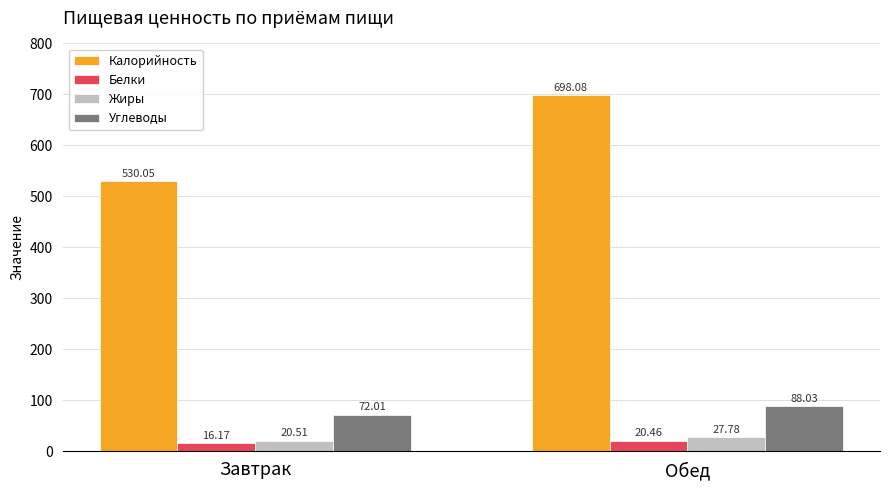

What is the sum of the Углеводы values at Завтрак and Обед?

160.0